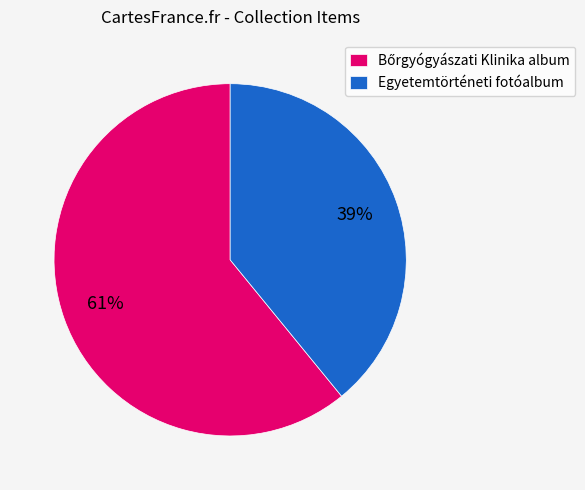

How many segments does this pie chart have?

2